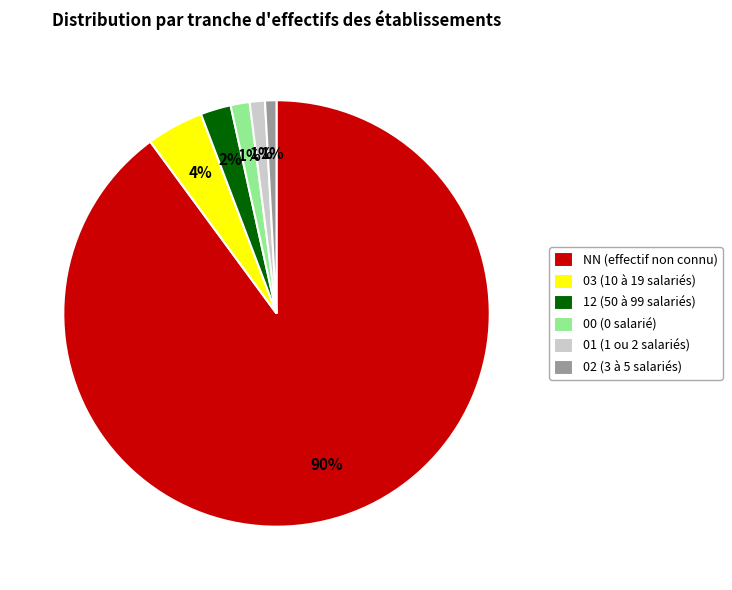

What percentage is the 01 (1 ou 2 salariés) slice, to the nearest percent?

1%